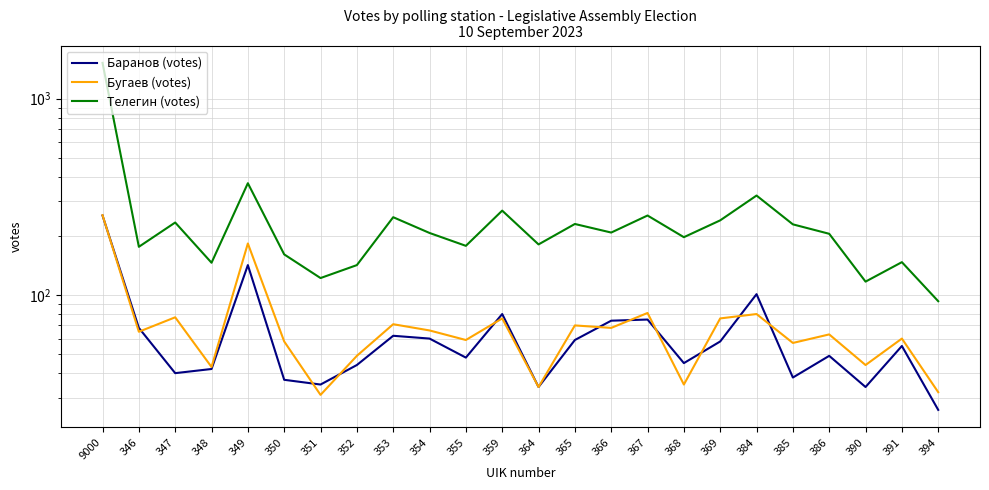

Does the chart display data point markers on the line(s)?

No